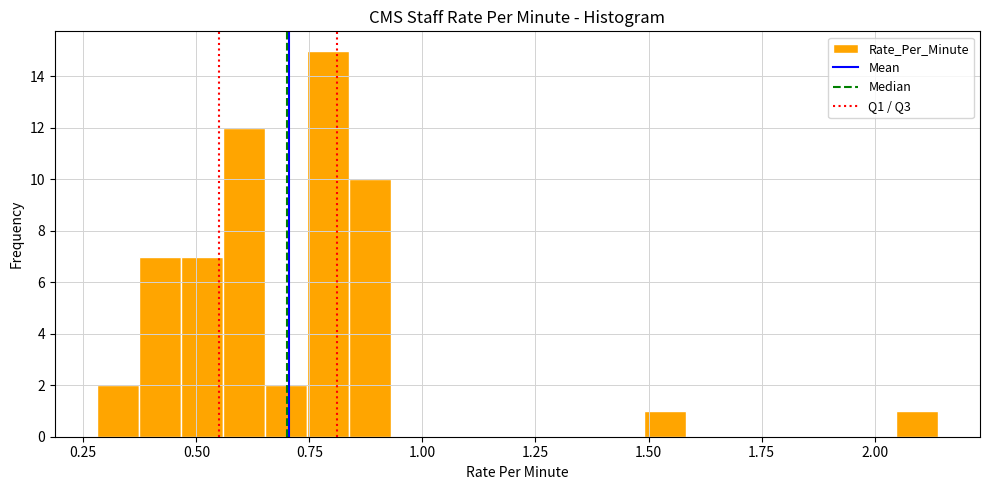

Read against the x-axis, roughly where is the centre of the tallest bar?

0.80